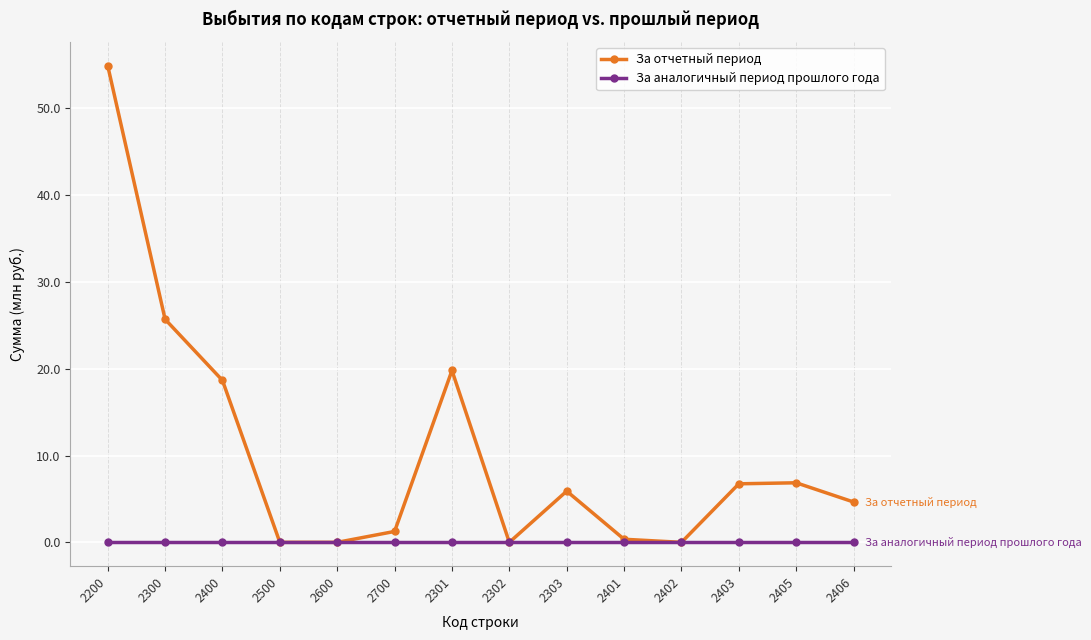

Which series changed the most between 2400 and 2401?

За отчетный период